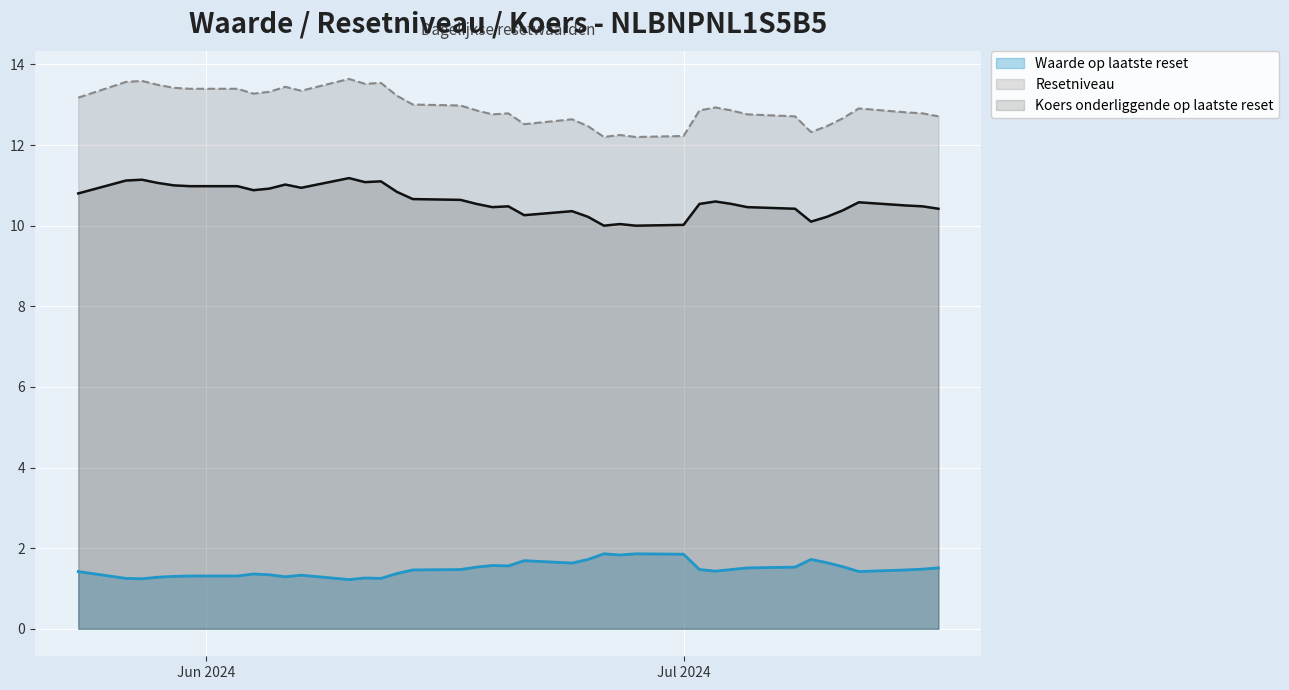

Between 2024-06-13 and 2024-06-06, which series saw the biggest shift?

Resetniveau